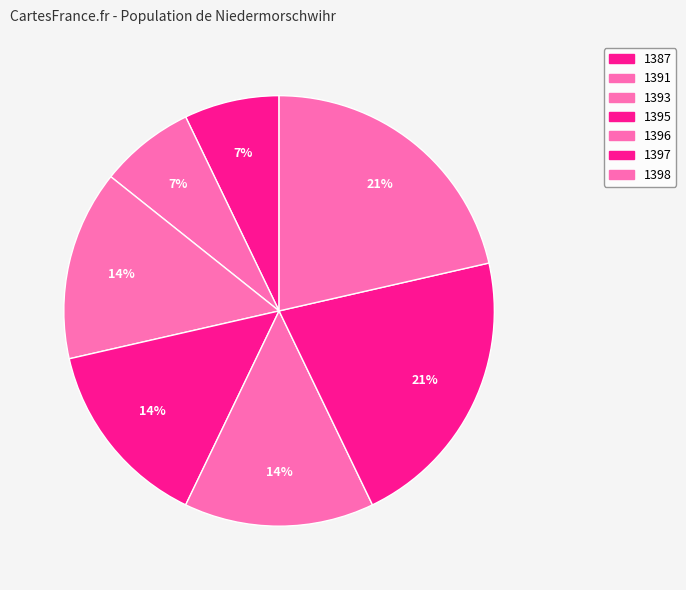

Combined, what portion of the pie is 1395 and 1398?

35.7%